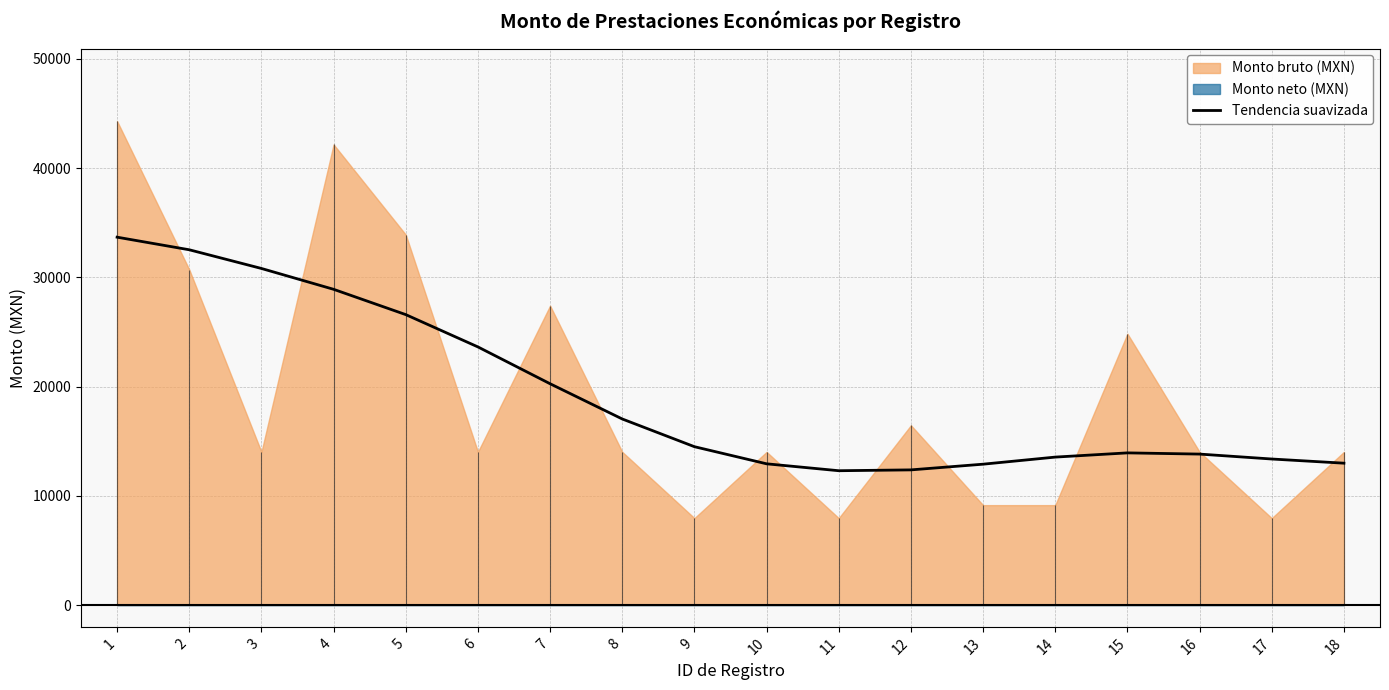

Approximately how many times larger is the value at 8 compared to 16?

1.2